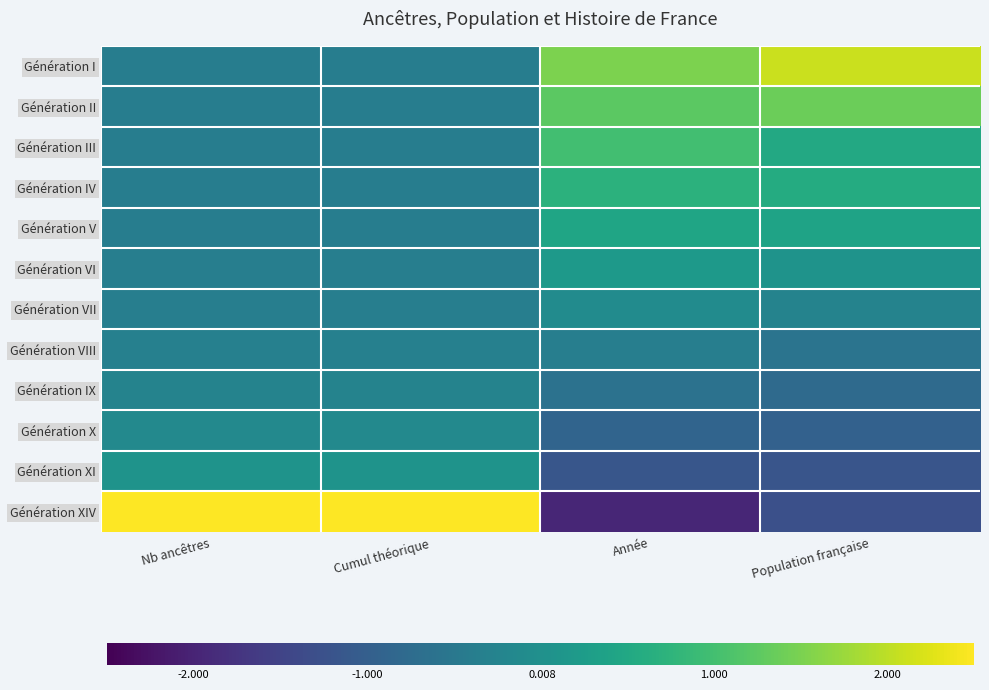

Reading left to right, extract all data points from this chart.

Génération I: Nb ancêtres=-0.4	Cumul théorique=-0.4	Année=1.5	Population française=2.1
Génération II: Nb ancêtres=-0.4	Cumul théorique=-0.4	Année=1.2	Population française=1.4
Génération III: Nb ancêtres=-0.4	Cumul théorique=-0.4	Année=1.0	Population française=0.5
Génération IV: Nb ancêtres=-0.4	Cumul théorique=-0.4	Année=0.7	Population française=0.6
Génération V: Nb ancêtres=-0.4	Cumul théorique=-0.4	Année=0.4	Population française=0.4
Génération VI: Nb ancêtres=-0.4	Cumul théorique=-0.4	Année=0.2	Population française=0.1
Génération VII: Nb ancêtres=-0.4	Cumul théorique=-0.4	Année=-0.1	Population française=-0.3
Génération VIII: Nb ancêtres=-0.3	Cumul théorique=-0.3	Année=-0.4	Population française=-0.6
Génération IX: Nb ancêtres=-0.3	Cumul théorique=-0.3	Année=-0.6	Population française=-0.8
Génération X: Nb ancêtres=-0.2	Cumul théorique=-0.2	Année=-0.9	Population française=-0.9
Génération XI: Nb ancêtres=0.1	Cumul théorique=0.1	Année=-1.2	Population française=-1.2
Génération XIV: Nb ancêtres=3.3	Cumul théorique=3.3	Année=-2.0	Population française=-1.3